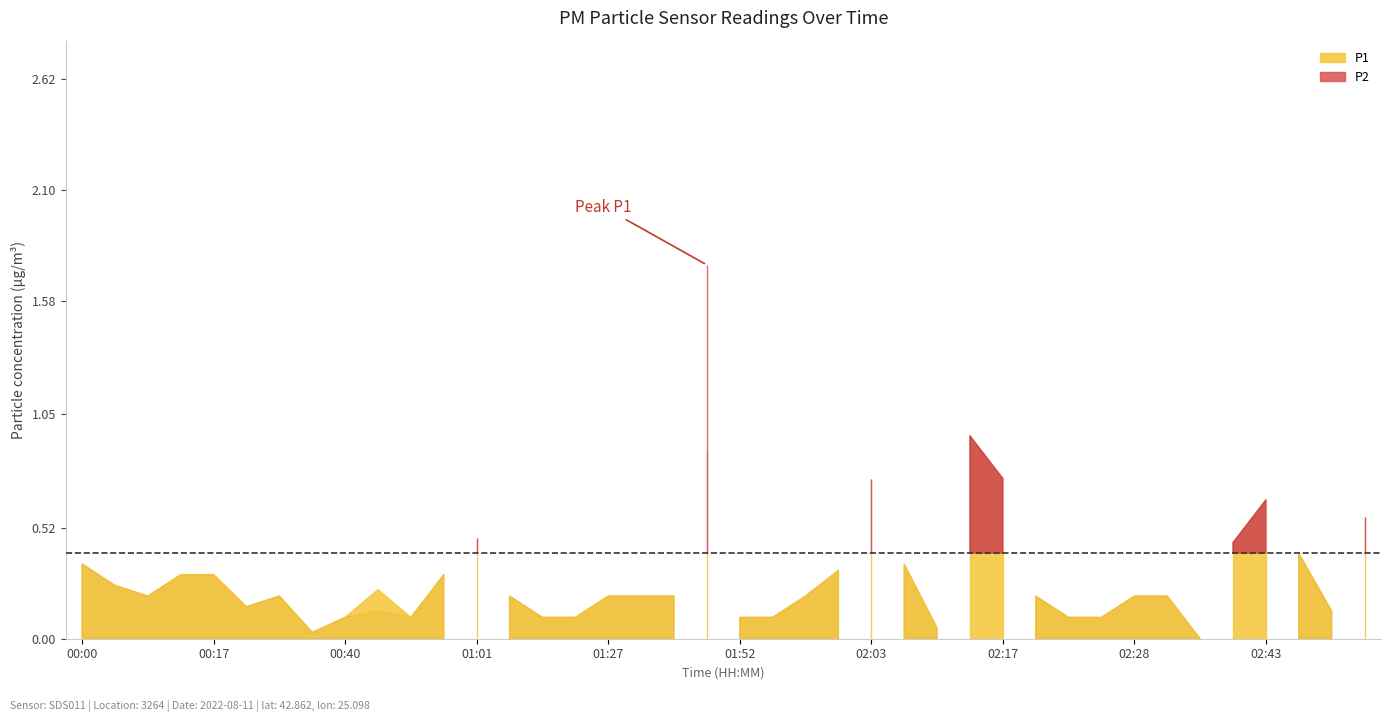

What is the label of the 39th point from the left?

02:49